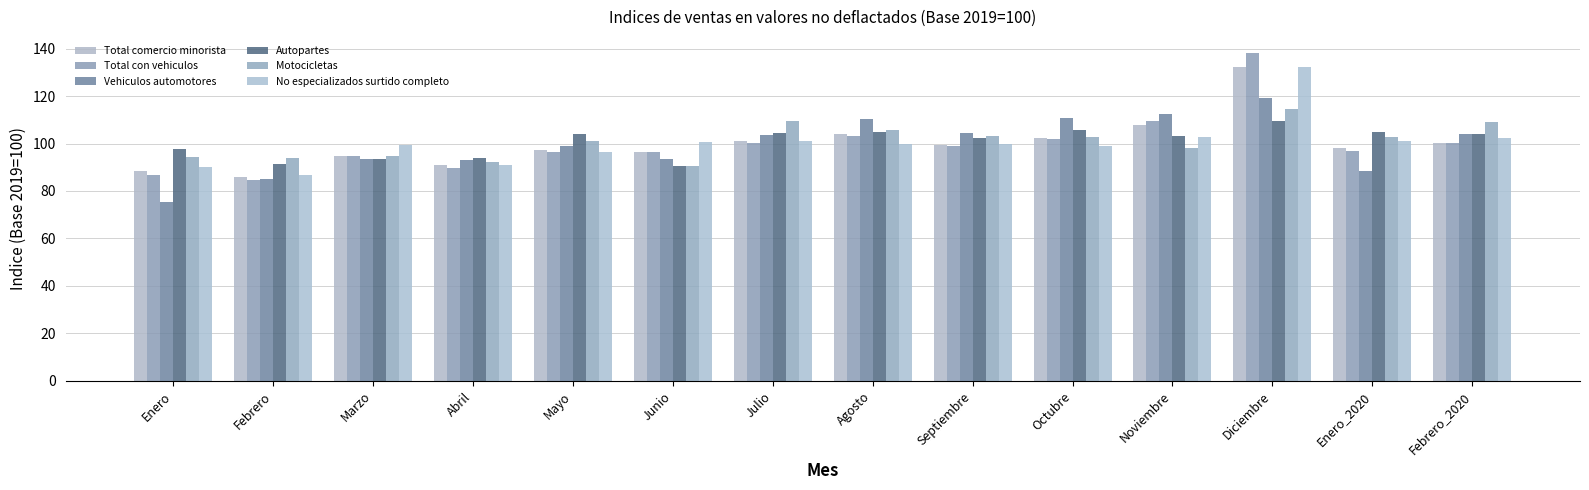

List the series in order of their peak value, highest first.

Total con vehiculos, No especializados surtido completo, Total comercio minorista, Vehiculos automotores, Motocicletas, Autopartes